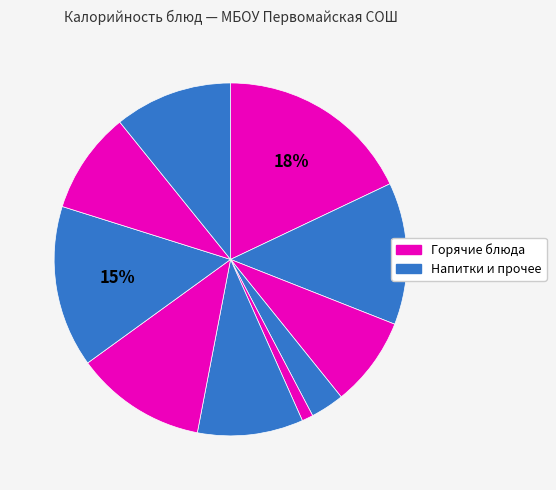

Count the number of slices in the pie.

10